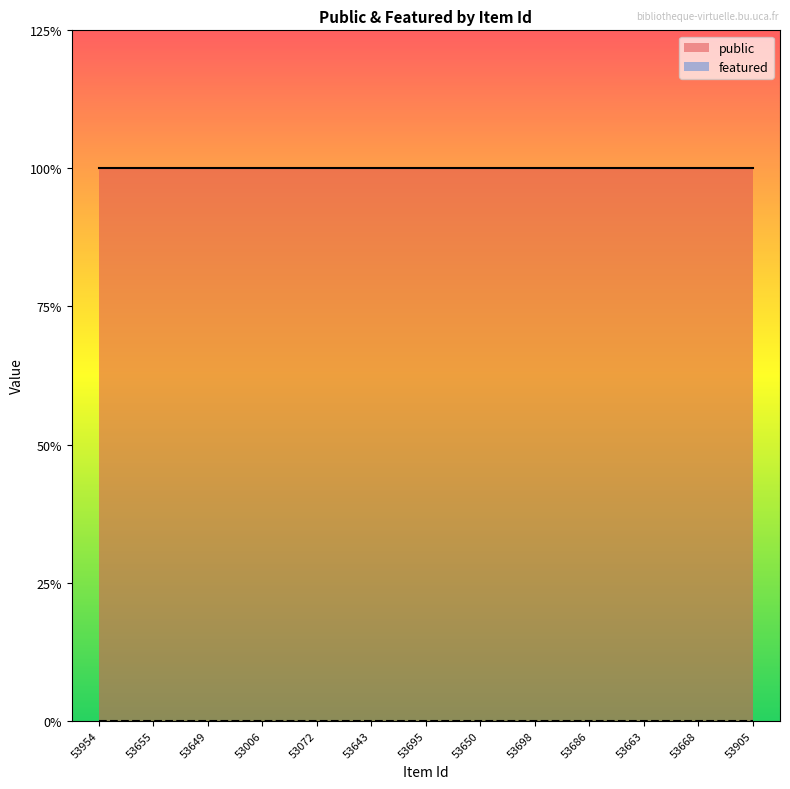

Reading right to left, extract all data points from this chart.

public: 1	1	1	1	1	1	1	1	1	1	1	1	1
featured: 0	0	0	0	0	0	0	0	0	0	0	0	0